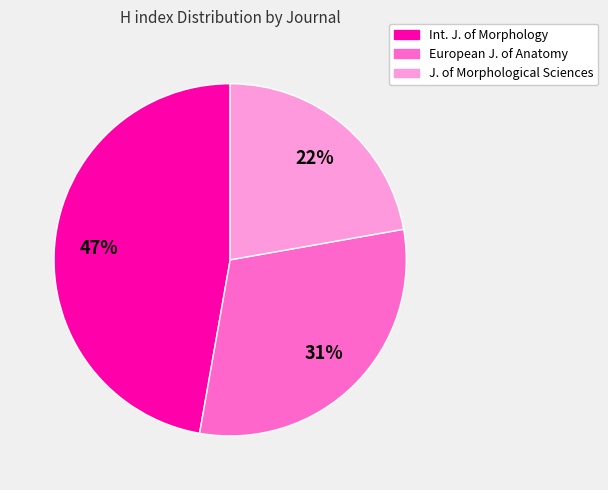

To the nearest percent, what is the average slice percentage?

33%